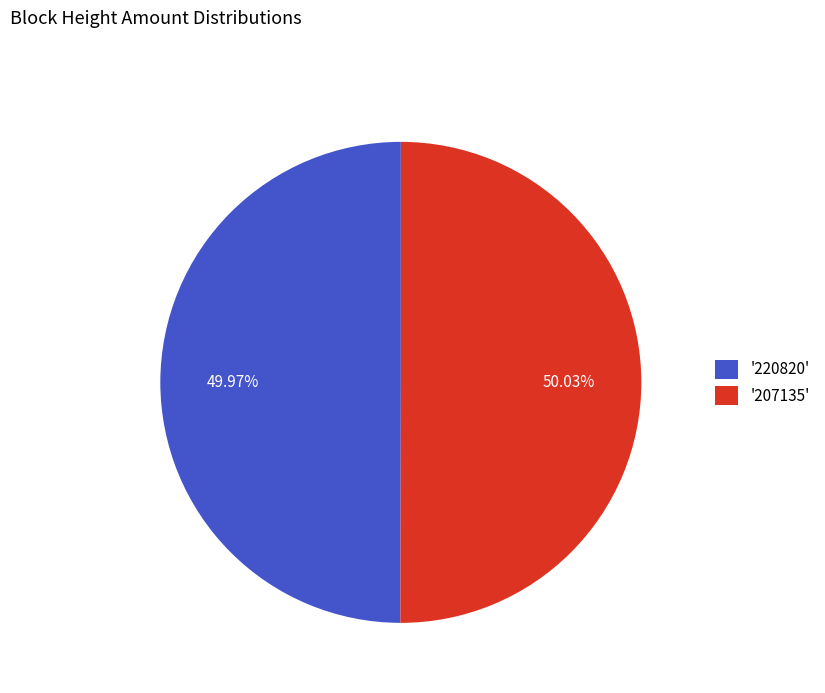

Count the number of slices in the pie.

2